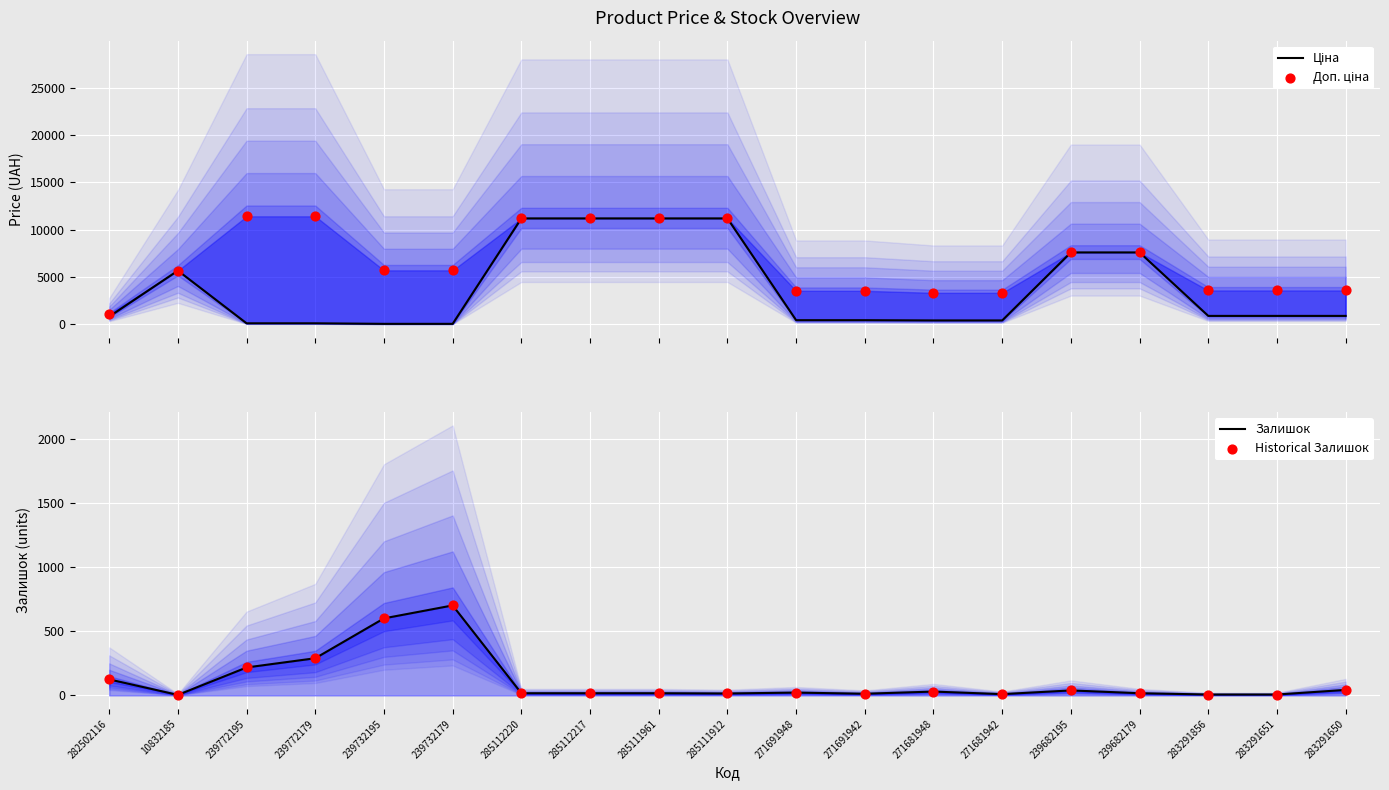

At how many categories does at least one series exceed 10284?

6